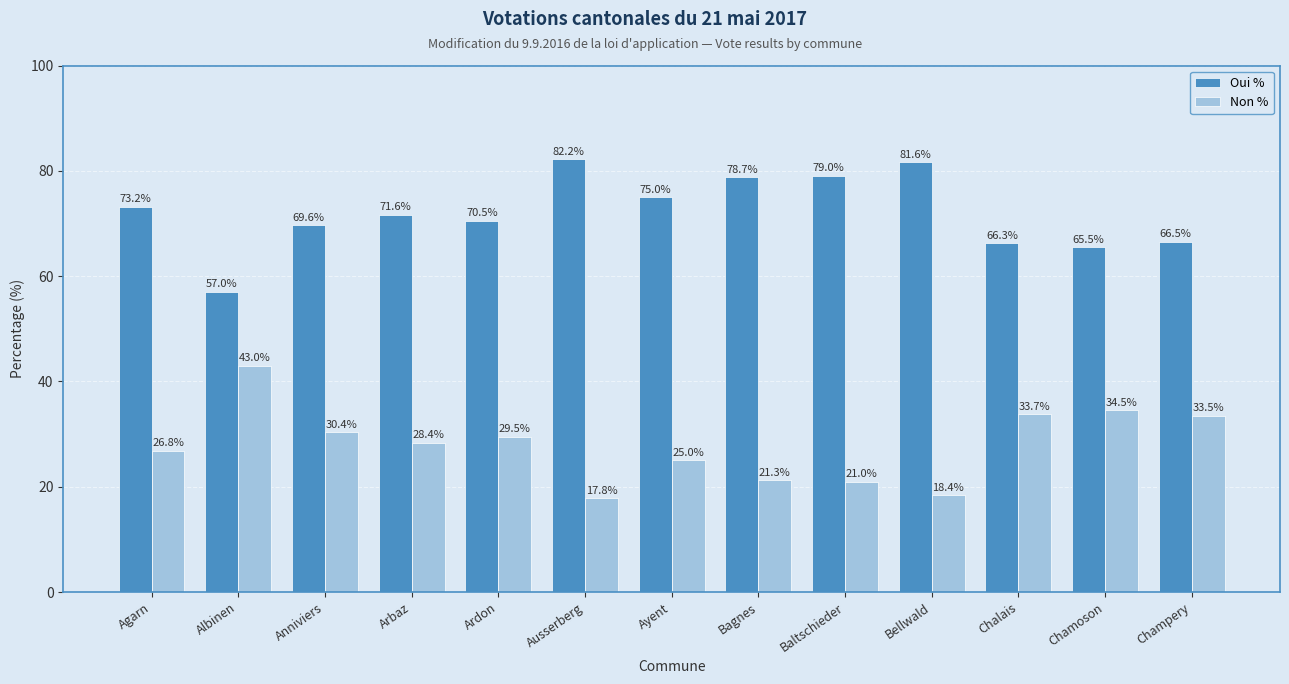

What is the label of the 12th bar from the right?

Albinen